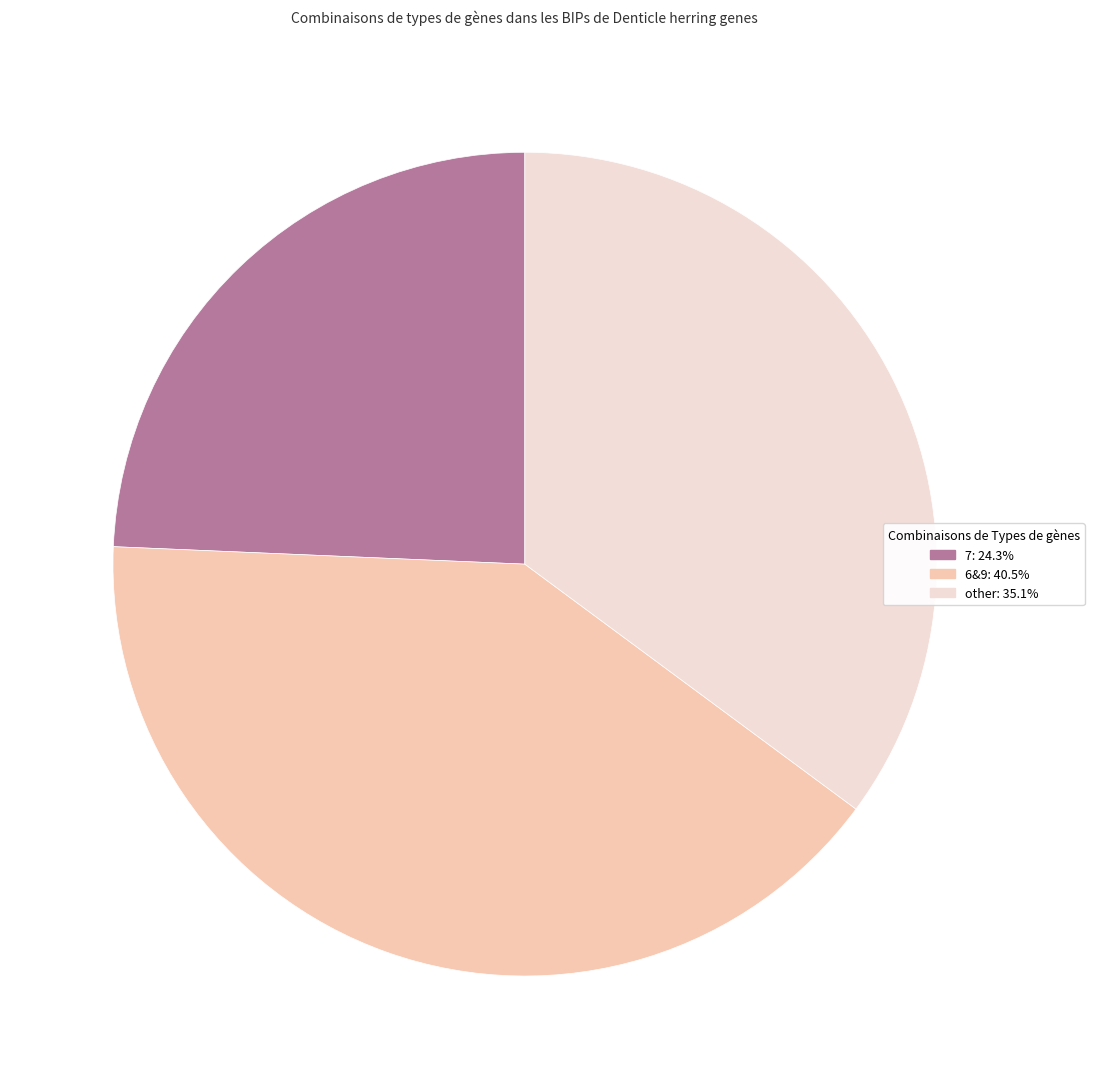

Approximately how many times larger is the value at 7: 24.3% compared to 6&9: 40.5%?

0.6